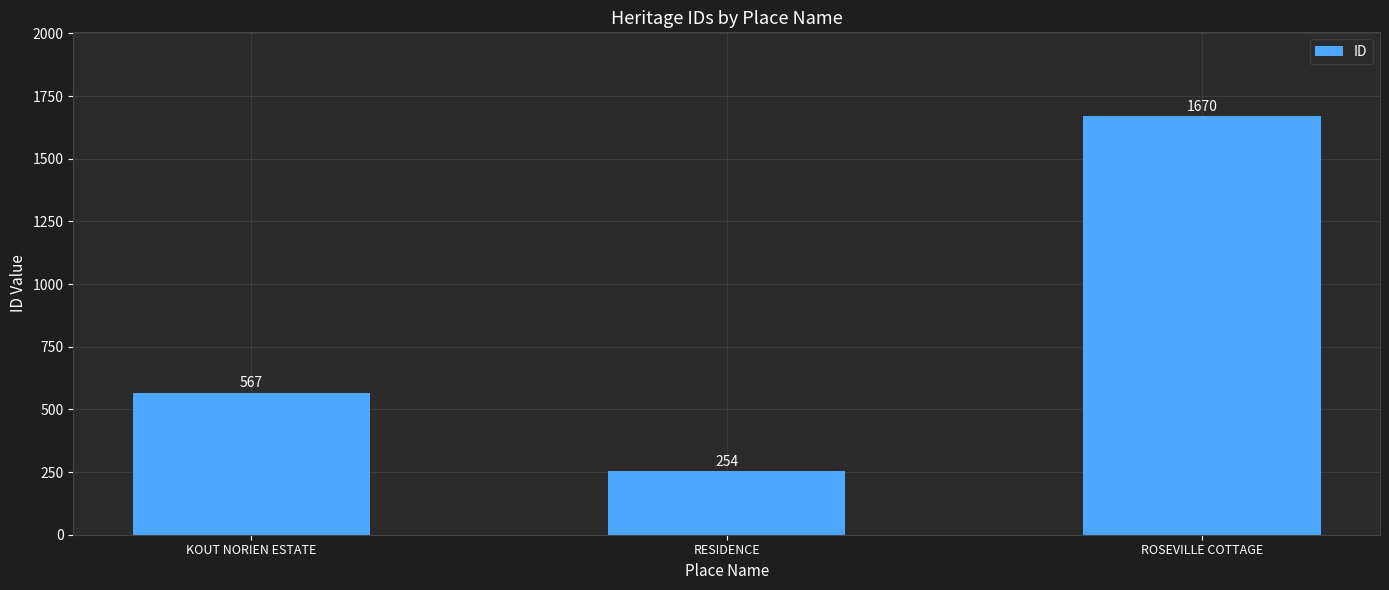

How many values are between 254 and 1670?

3